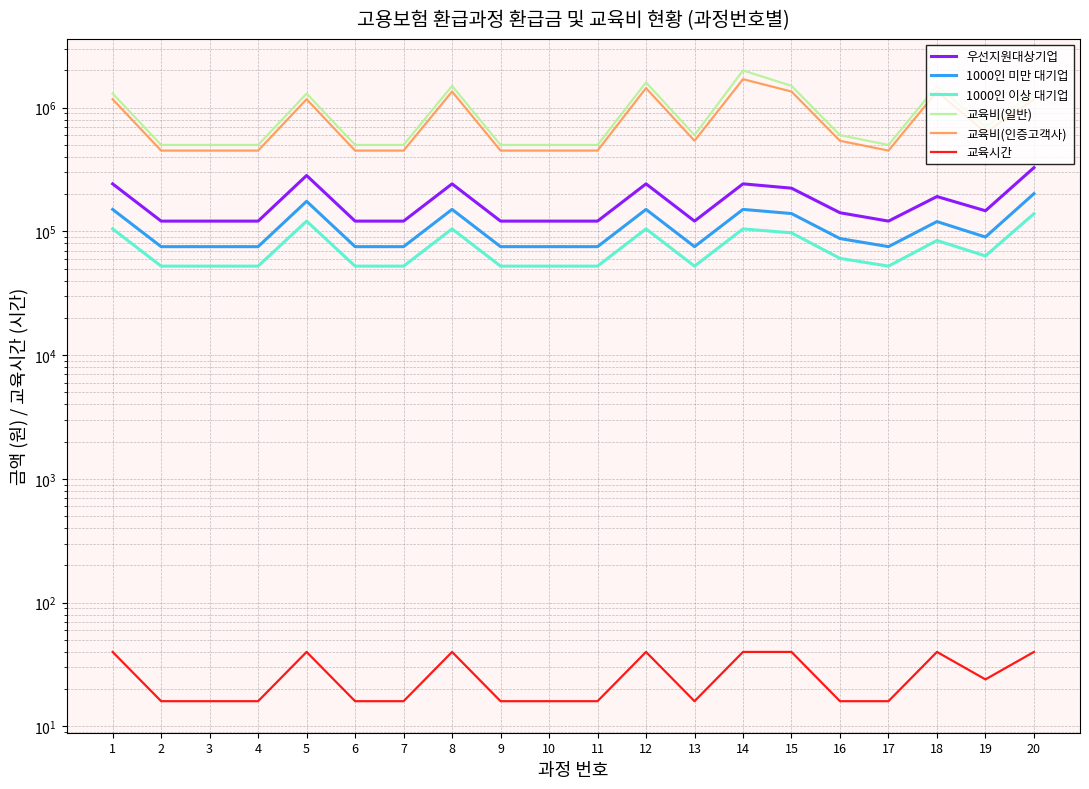

True or false: 교육비(인증고객사) and 교육시간 intersect in this chart.

False